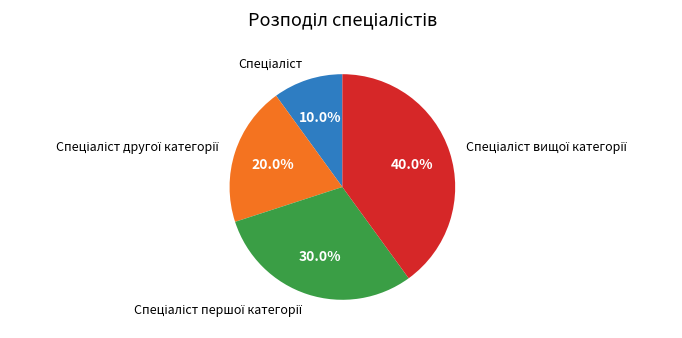

Is there any slice that represents more than half of the pie?

No